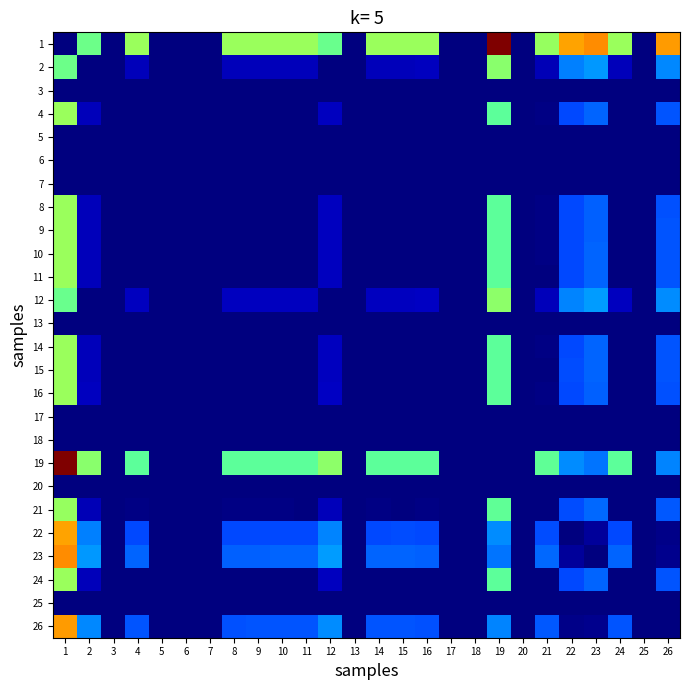

Reading left to right, what are all the values shown in this chart?

1: 1=0.0	2=9.7	3=0.0	4=10.8	5=0.0	6=0.0	7=0.0	8=10.8	9=10.8	10=10.8	11=10.8	12=9.7	13=0.0	14=10.8	15=10.8	16=10.8	17=0.0	18=0.0	19=20.1	20=0.0	21=10.7	22=14.8	23=15.3	24=10.8	25=0.0	26=15.0
2: 1=9.7	2=0.0	3=0.0	4=1.1	5=0.0	6=0.0	7=0.0	8=1.1	9=1.1	10=1.1	11=1.1	12=0.0	13=0.0	14=1.1	15=1.0	16=1.1	17=0.0	18=0.0	19=10.4	20=0.0	21=1.0	22=5.0	23=5.5	24=1.1	25=0.0	26=5.2
3: 1=0.0	2=0.0	3=0.0	4=0.0	5=0.0	6=0.0	7=0.0	8=0.0	9=0.0	10=0.0	11=0.0	12=0.0	13=0.0	14=0.0	15=0.0	16=0.0	17=0.0	18=0.0	19=0.0	20=0.0	21=0.0	22=0.0	23=0.0	24=0.0	25=0.0	26=0.0
4: 1=10.8	2=1.1	3=0.0	4=0.0	5=0.0	6=0.0	7=0.0	8=0.0	9=0.0	10=0.0	11=0.0	12=1.1	13=0.0	14=0.0	15=0.0	16=0.1	17=0.0	18=0.0	19=9.3	20=0.0	21=0.1	22=4.0	23=4.5	24=0.0	25=0.0	26=4.2
5: 1=0.0	2=0.0	3=0.0	4=0.0	5=0.0	6=0.0	7=0.0	8=0.0	9=0.0	10=0.0	11=0.0	12=0.0	13=0.0	14=0.0	15=0.0	16=0.0	17=0.0	18=0.0	19=0.0	20=0.0	21=0.0	22=0.0	23=0.0	24=0.0	25=0.0	26=0.0
6: 1=0.0	2=0.0	3=0.0	4=0.0	5=0.0	6=0.0	7=0.0	8=0.0	9=0.0	10=0.0	11=0.0	12=0.0	13=0.0	14=0.0	15=0.0	16=0.0	17=0.0	18=0.0	19=0.0	20=0.0	21=0.0	22=0.0	23=0.0	24=0.0	25=0.0	26=0.0
7: 1=0.0	2=0.0	3=0.0	4=0.0	5=0.0	6=0.0	7=0.0	8=0.0	9=0.0	10=0.0	11=0.0	12=0.0	13=0.0	14=0.0	15=0.0	16=0.0	17=0.0	18=0.0	19=0.0	20=0.0	21=0.0	22=0.0	23=0.0	24=0.0	25=0.0	26=0.0
8: 1=10.8	2=1.1	3=0.0	4=0.0	5=0.0	6=0.0	7=0.0	8=0.0	9=0.0	10=0.0	11=0.1	12=1.2	13=0.0	14=0.0	15=0.1	16=0.0	17=0.0	18=0.0	19=9.3	20=0.0	21=0.1	22=4.0	23=4.4	24=0.1	25=0.0	26=4.2
9: 1=10.8	2=1.1	3=0.0	4=0.0	5=0.0	6=0.0	7=0.0	8=0.0	9=0.0	10=0.0	11=0.0	12=1.1	13=0.0	14=0.0	15=0.0	16=0.0	17=0.0	18=0.0	19=9.3	20=0.0	21=0.1	22=4.0	23=4.5	24=0.0	25=0.0	26=4.2
10: 1=10.8	2=1.1	3=0.0	4=0.0	5=0.0	6=0.0	7=0.0	8=0.0	9=0.0	10=0.0	11=0.0	12=1.1	13=0.0	14=0.0	15=0.0	16=0.1	17=0.0	18=0.0	19=9.3	20=0.0	21=0.1	22=4.0	23=4.5	24=0.0	25=0.0	26=4.2
11: 1=10.8	2=1.1	3=0.0	4=0.0	5=0.0	6=0.0	7=0.0	8=0.1	9=0.0	10=0.0	11=0.0	12=1.1	13=0.0	14=0.0	15=0.0	16=0.1	17=0.0	18=0.0	19=9.3	20=0.0	21=0.1	22=4.0	23=4.5	24=0.0	25=0.0	26=4.2
12: 1=9.7	2=0.0	3=0.0	4=1.1	5=0.0	6=0.0	7=0.0	8=1.2	9=1.1	10=1.1	11=1.1	12=0.0	13=0.0	14=1.1	15=1.1	16=1.2	17=0.0	18=0.0	19=10.5	20=0.0	21=1.1	22=5.1	23=5.6	24=1.1	25=0.0	26=5.3
13: 1=0.0	2=0.0	3=0.0	4=0.0	5=0.0	6=0.0	7=0.0	8=0.0	9=0.0	10=0.0	11=0.0	12=0.0	13=0.0	14=0.0	15=0.0	16=0.0	17=0.0	18=0.0	19=0.0	20=0.0	21=0.0	22=0.0	23=0.0	24=0.0	25=0.0	26=0.0
14: 1=10.8	2=1.1	3=0.0	4=0.0	5=0.0	6=0.0	7=0.0	8=0.0	9=0.0	10=0.0	11=0.0	12=1.1	13=0.0	14=0.0	15=0.0	16=0.1	17=0.0	18=0.0	19=9.3	20=0.0	21=0.1	22=4.0	23=4.5	24=0.0	25=0.0	26=4.2
15: 1=10.8	2=1.0	3=0.0	4=0.0	5=0.0	6=0.0	7=0.0	8=0.1	9=0.0	10=0.0	11=0.0	12=1.1	13=0.0	14=0.0	15=0.0	16=0.1	17=0.0	18=0.0	19=9.3	20=0.0	21=0.1	22=4.0	23=4.5	24=0.0	25=0.0	26=4.2
16: 1=10.8	2=1.1	3=0.0	4=0.1	5=0.0	6=0.0	7=0.0	8=0.0	9=0.0	10=0.1	11=0.1	12=1.2	13=0.0	14=0.1	15=0.1	16=0.0	17=0.0	18=0.0	19=9.3	20=0.0	21=0.1	22=3.9	23=4.4	24=0.1	25=0.0	26=4.1
17: 1=0.0	2=0.0	3=0.0	4=0.0	5=0.0	6=0.0	7=0.0	8=0.0	9=0.0	10=0.0	11=0.0	12=0.0	13=0.0	14=0.0	15=0.0	16=0.0	17=0.0	18=0.0	19=0.0	20=0.0	21=0.0	22=0.0	23=0.0	24=0.0	25=0.0	26=0.0
18: 1=0.0	2=0.0	3=0.0	4=0.0	5=0.0	6=0.0	7=0.0	8=0.0	9=0.0	10=0.0	11=0.0	12=0.0	13=0.0	14=0.0	15=0.0	16=0.0	17=0.0	18=0.0	19=0.0	20=0.0	21=0.0	22=0.0	23=0.0	24=0.0	25=0.0	26=0.0
19: 1=20.1	2=10.4	3=0.0	4=9.3	5=0.0	6=0.0	7=0.0	8=9.3	9=9.3	10=9.3	11=9.3	12=10.5	13=0.0	14=9.3	15=9.3	16=9.3	17=0.0	18=0.0	19=0.0	20=0.0	21=9.4	22=5.3	23=4.8	24=9.3	25=0.0	26=5.1
20: 1=0.0	2=0.0	3=0.0	4=0.0	5=0.0	6=0.0	7=0.0	8=0.0	9=0.0	10=0.0	11=0.0	12=0.0	13=0.0	14=0.0	15=0.0	16=0.0	17=0.0	18=0.0	19=0.0	20=0.0	21=0.0	22=0.0	23=0.0	24=0.0	25=0.0	26=0.0
21: 1=10.7	2=1.0	3=0.0	4=0.1	5=0.0	6=0.0	7=0.0	8=0.1	9=0.1	10=0.1	11=0.1	12=1.1	13=0.0	14=0.1	15=0.1	16=0.1	17=0.0	18=0.0	19=9.4	20=0.0	21=0.0	22=4.1	23=4.6	24=0.1	25=0.0	26=4.3
22: 1=14.8	2=5.0	3=0.0	4=4.0	5=0.0	6=0.0	7=0.0	8=4.0	9=4.0	10=4.0	11=4.0	12=5.1	13=0.0	14=4.0	15=4.0	16=3.9	17=0.0	18=0.0	19=5.3	20=0.0	21=4.1	22=0.0	23=0.5	24=4.0	25=0.0	26=0.2
23: 1=15.3	2=5.5	3=0.0	4=4.5	5=0.0	6=0.0	7=0.0	8=4.4	9=4.5	10=4.5	11=4.5	12=5.6	13=0.0	14=4.5	15=4.5	16=4.4	17=0.0	18=0.0	19=4.8	20=0.0	21=4.6	22=0.5	23=0.0	24=4.5	25=0.0	26=0.3
24: 1=10.8	2=1.1	3=0.0	4=0.0	5=0.0	6=0.0	7=0.0	8=0.1	9=0.0	10=0.0	11=0.0	12=1.1	13=0.0	14=0.0	15=0.0	16=0.1	17=0.0	18=0.0	19=9.3	20=0.0	21=0.1	22=4.0	23=4.5	24=0.0	25=0.0	26=4.2
25: 1=0.0	2=0.0	3=0.0	4=0.0	5=0.0	6=0.0	7=0.0	8=0.0	9=0.0	10=0.0	11=0.0	12=0.0	13=0.0	14=0.0	15=0.0	16=0.0	17=0.0	18=0.0	19=0.0	20=0.0	21=0.0	22=0.0	23=0.0	24=0.0	25=0.0	26=0.0
26: 1=15.0	2=5.2	3=0.0	4=4.2	5=0.0	6=0.0	7=0.0	8=4.2	9=4.2	10=4.2	11=4.2	12=5.3	13=0.0	14=4.2	15=4.2	16=4.1	17=0.0	18=0.0	19=5.1	20=0.0	21=4.3	22=0.2	23=0.3	24=4.2	25=0.0	26=0.0